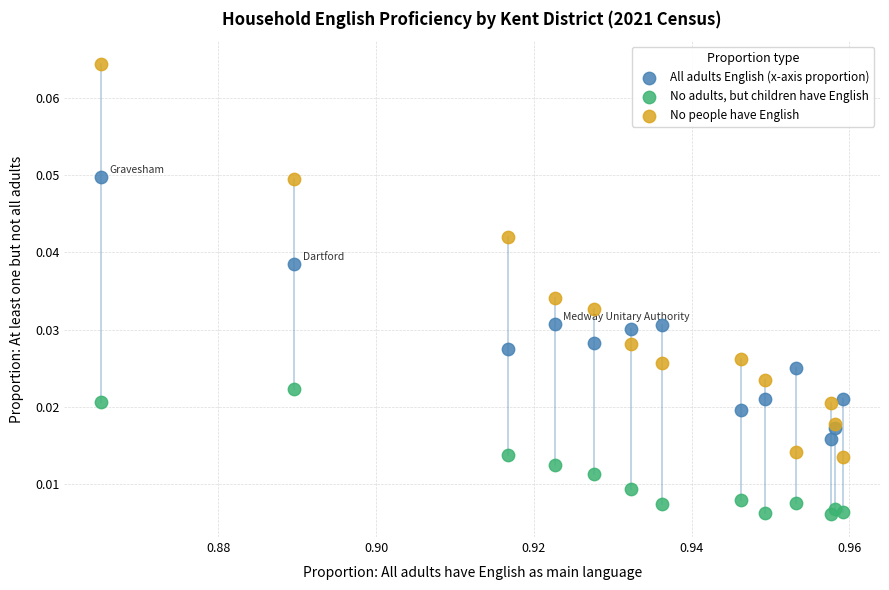

Which series has the widest spread of Y values?

No people have English